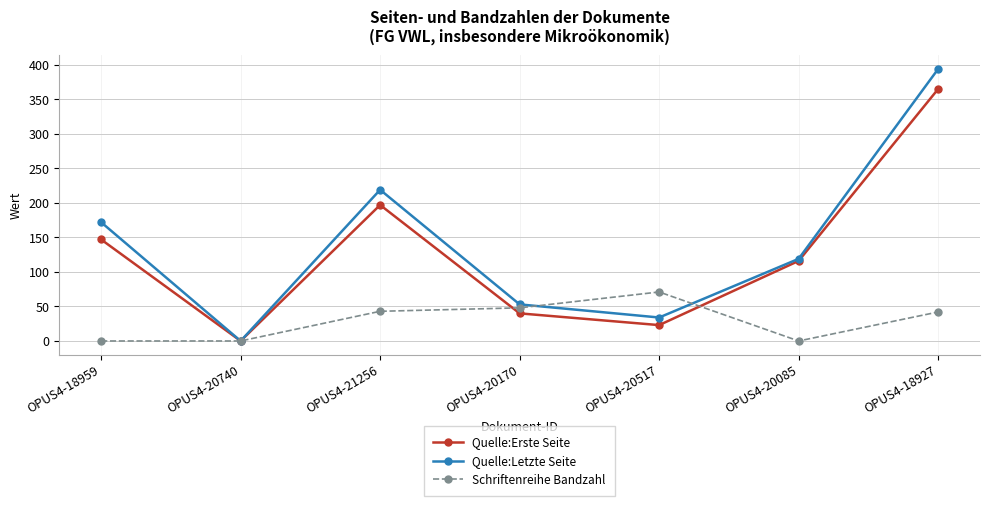

What is the sum of the Quelle:Erste Seite values at OPUS4-21256 and OPUS4-20170?

237